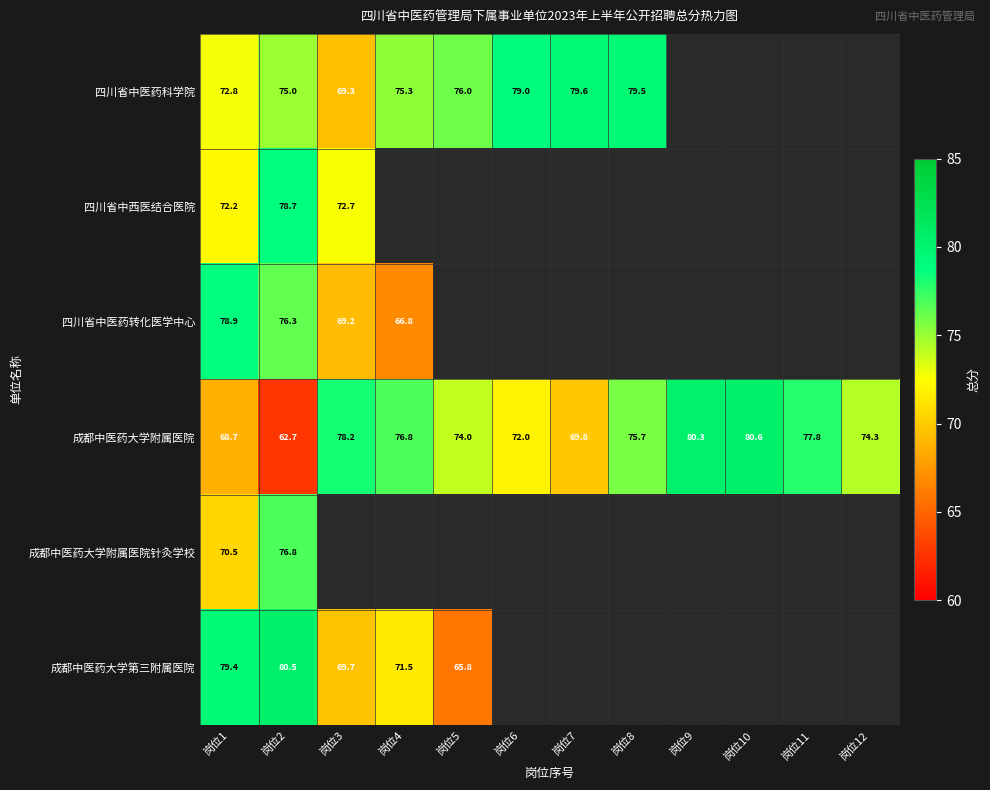

Where does the 成都中医药大学附属医院 series first go above 75?

岗位3